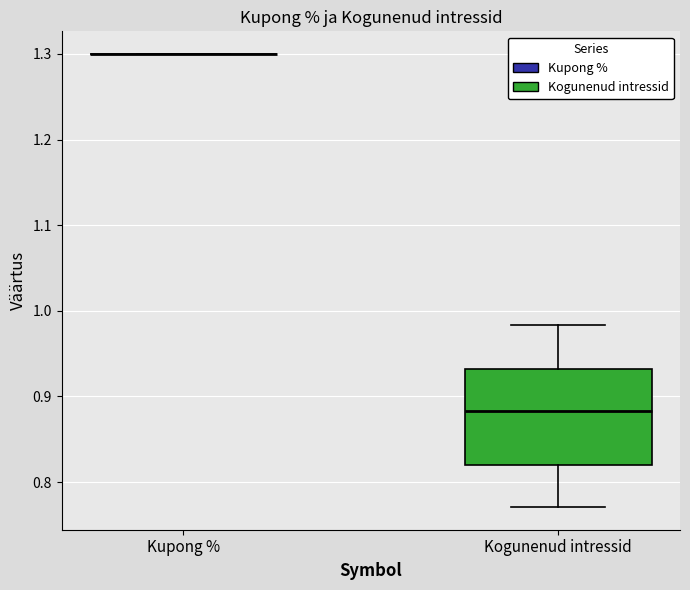

Reading left to right, read every box against the y-axis: the position of its median line, the range the box covers, and the ends of its whiskers. The values are not printed on the chart, so give them approximately, as read against the axis.

Kupong %: box collapsed to a line at 1.30, whiskers 1.30 to 1.30
Kogunenud intressid: median 0.88, box 0.82 to 0.93, whiskers 0.77 to 0.98